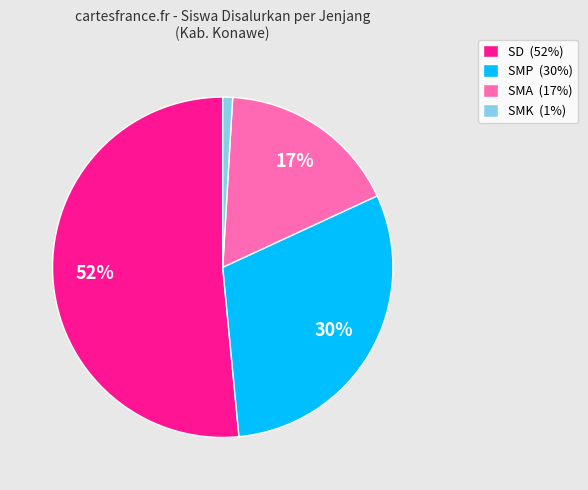

To the nearest percent, what is the combined percentage of SMA (17%) and SD (52%)?

69%